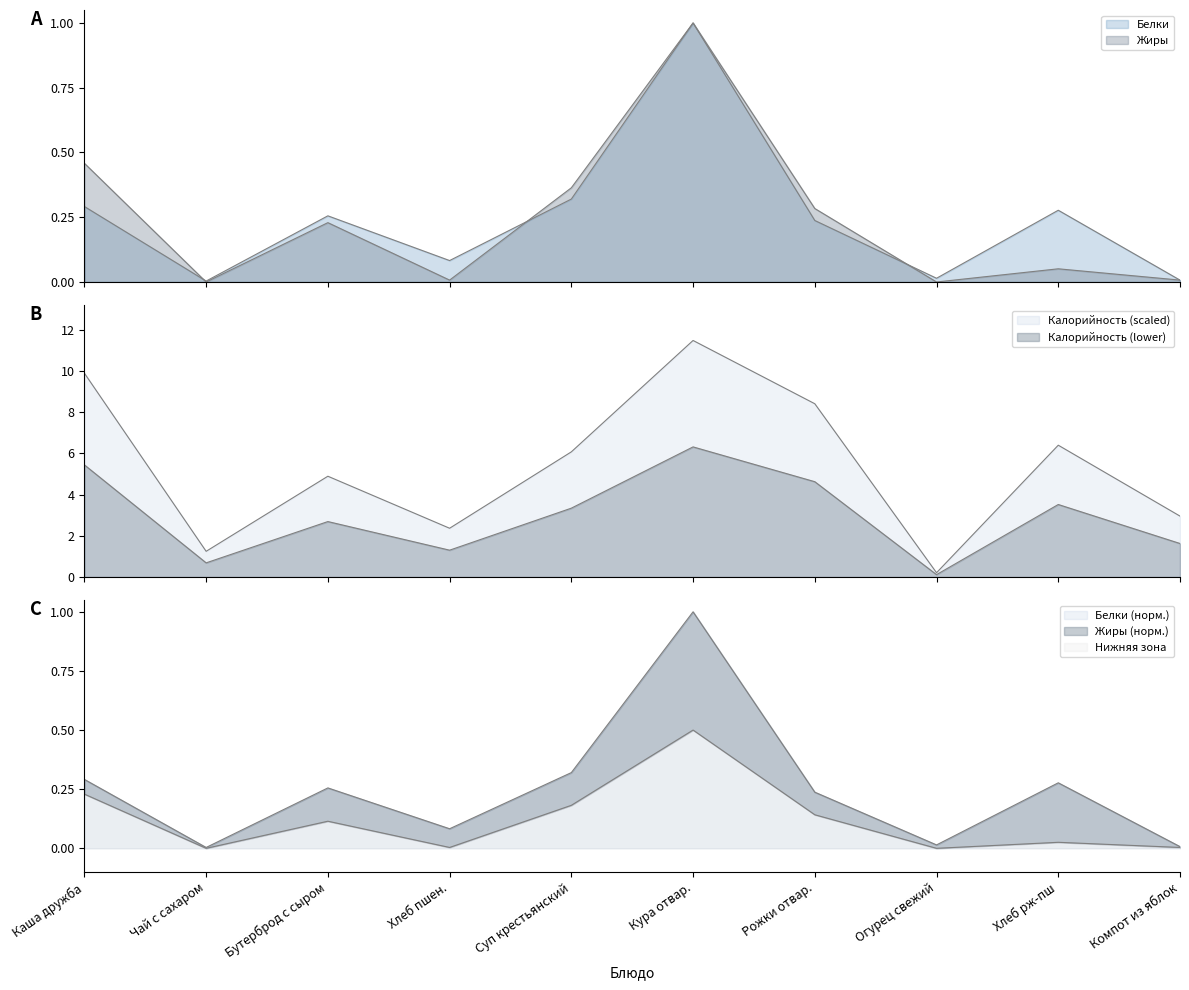

Where is the first local minimum for Белки?

Чай с сахаром